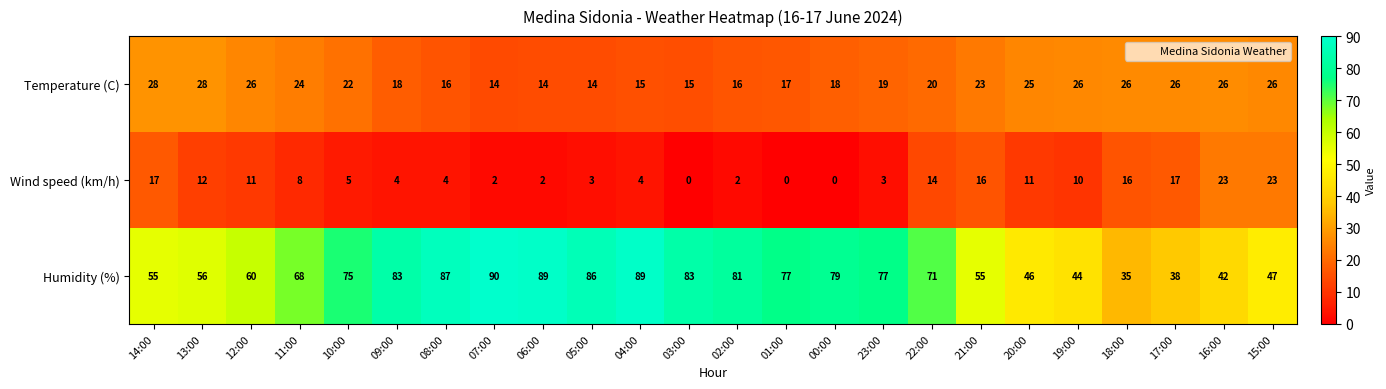

At which category does the chart reach its peak across all series?

07:00